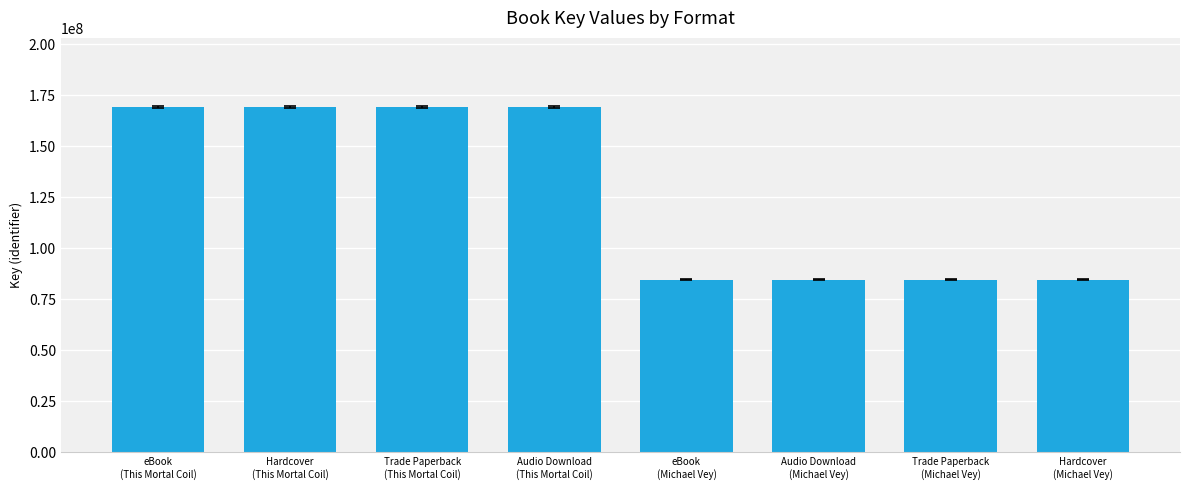

What is the value of the 8th bar from the left?

84557788